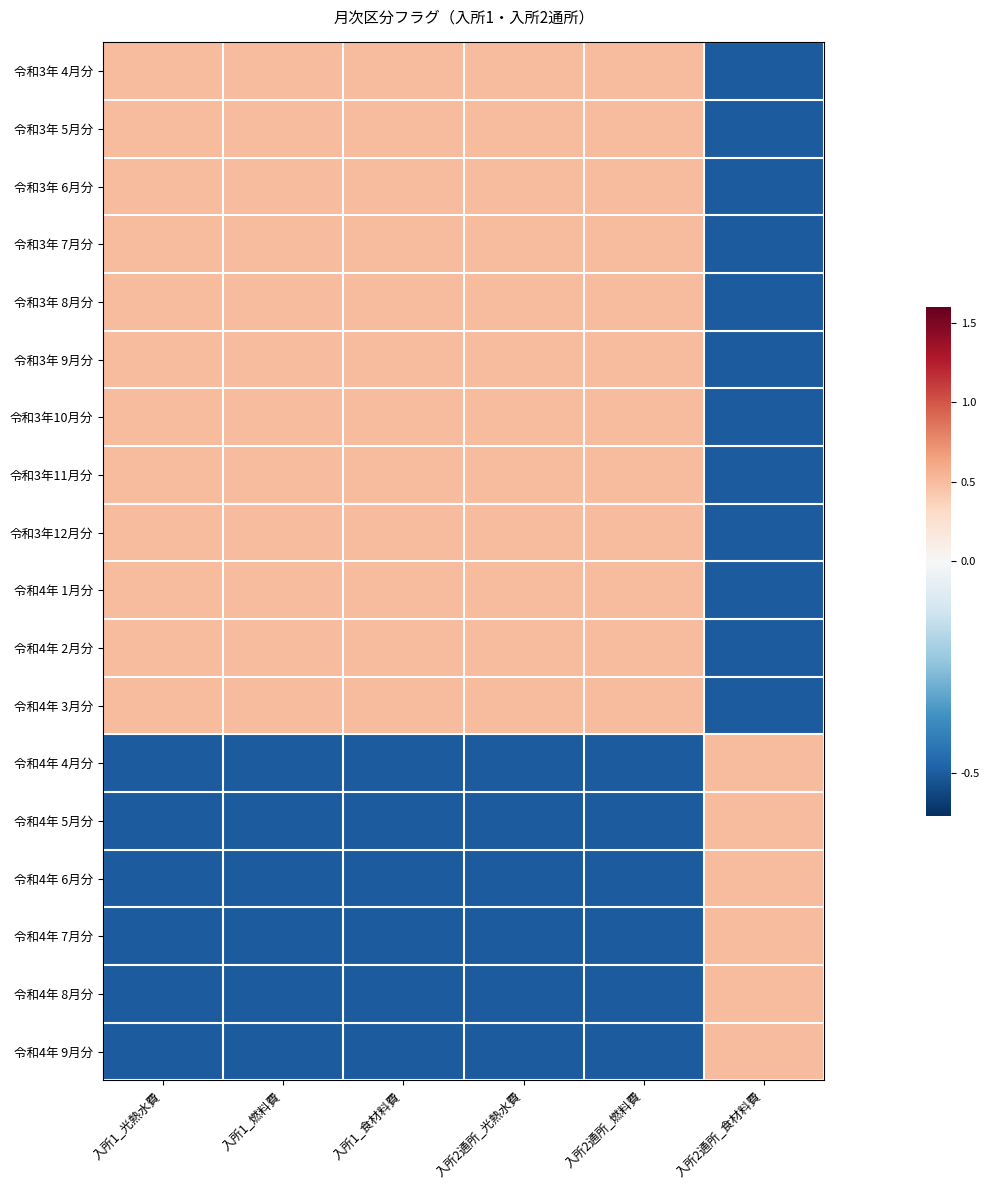

Reading right to left, extract all data points from this chart.

令和3年 4月分: 入所2通所_食材料費=-0.5	入所2通所_燃料費=0.5	入所2通所_光熱水費=0.5	入所1_食材料費=0.5	入所1_燃料費=0.5	入所1_光熱水費=0.5
令和3年 5月分: 入所2通所_食材料費=-0.5	入所2通所_燃料費=0.5	入所2通所_光熱水費=0.5	入所1_食材料費=0.5	入所1_燃料費=0.5	入所1_光熱水費=0.5
令和3年 6月分: 入所2通所_食材料費=-0.5	入所2通所_燃料費=0.5	入所2通所_光熱水費=0.5	入所1_食材料費=0.5	入所1_燃料費=0.5	入所1_光熱水費=0.5
令和3年 7月分: 入所2通所_食材料費=-0.5	入所2通所_燃料費=0.5	入所2通所_光熱水費=0.5	入所1_食材料費=0.5	入所1_燃料費=0.5	入所1_光熱水費=0.5
令和3年 8月分: 入所2通所_食材料費=-0.5	入所2通所_燃料費=0.5	入所2通所_光熱水費=0.5	入所1_食材料費=0.5	入所1_燃料費=0.5	入所1_光熱水費=0.5
令和3年 9月分: 入所2通所_食材料費=-0.5	入所2通所_燃料費=0.5	入所2通所_光熱水費=0.5	入所1_食材料費=0.5	入所1_燃料費=0.5	入所1_光熱水費=0.5
令和3年10月分: 入所2通所_食材料費=-0.5	入所2通所_燃料費=0.5	入所2通所_光熱水費=0.5	入所1_食材料費=0.5	入所1_燃料費=0.5	入所1_光熱水費=0.5
令和3年11月分: 入所2通所_食材料費=-0.5	入所2通所_燃料費=0.5	入所2通所_光熱水費=0.5	入所1_食材料費=0.5	入所1_燃料費=0.5	入所1_光熱水費=0.5
令和3年12月分: 入所2通所_食材料費=-0.5	入所2通所_燃料費=0.5	入所2通所_光熱水費=0.5	入所1_食材料費=0.5	入所1_燃料費=0.5	入所1_光熱水費=0.5
令和4年 1月分: 入所2通所_食材料費=-0.5	入所2通所_燃料費=0.5	入所2通所_光熱水費=0.5	入所1_食材料費=0.5	入所1_燃料費=0.5	入所1_光熱水費=0.5
令和4年 2月分: 入所2通所_食材料費=-0.5	入所2通所_燃料費=0.5	入所2通所_光熱水費=0.5	入所1_食材料費=0.5	入所1_燃料費=0.5	入所1_光熱水費=0.5
令和4年 3月分: 入所2通所_食材料費=-0.5	入所2通所_燃料費=0.5	入所2通所_光熱水費=0.5	入所1_食材料費=0.5	入所1_燃料費=0.5	入所1_光熱水費=0.5
令和4年 4月分: 入所2通所_食材料費=0.5	入所2通所_燃料費=-0.5	入所2通所_光熱水費=-0.5	入所1_食材料費=-0.5	入所1_燃料費=-0.5	入所1_光熱水費=-0.5
令和4年 5月分: 入所2通所_食材料費=0.5	入所2通所_燃料費=-0.5	入所2通所_光熱水費=-0.5	入所1_食材料費=-0.5	入所1_燃料費=-0.5	入所1_光熱水費=-0.5
令和4年 6月分: 入所2通所_食材料費=0.5	入所2通所_燃料費=-0.5	入所2通所_光熱水費=-0.5	入所1_食材料費=-0.5	入所1_燃料費=-0.5	入所1_光熱水費=-0.5
令和4年 7月分: 入所2通所_食材料費=0.5	入所2通所_燃料費=-0.5	入所2通所_光熱水費=-0.5	入所1_食材料費=-0.5	入所1_燃料費=-0.5	入所1_光熱水費=-0.5
令和4年 8月分: 入所2通所_食材料費=0.5	入所2通所_燃料費=-0.5	入所2通所_光熱水費=-0.5	入所1_食材料費=-0.5	入所1_燃料費=-0.5	入所1_光熱水費=-0.5
令和4年 9月分: 入所2通所_食材料費=0.5	入所2通所_燃料費=-0.5	入所2通所_光熱水費=-0.5	入所1_食材料費=-0.5	入所1_燃料費=-0.5	入所1_光熱水費=-0.5